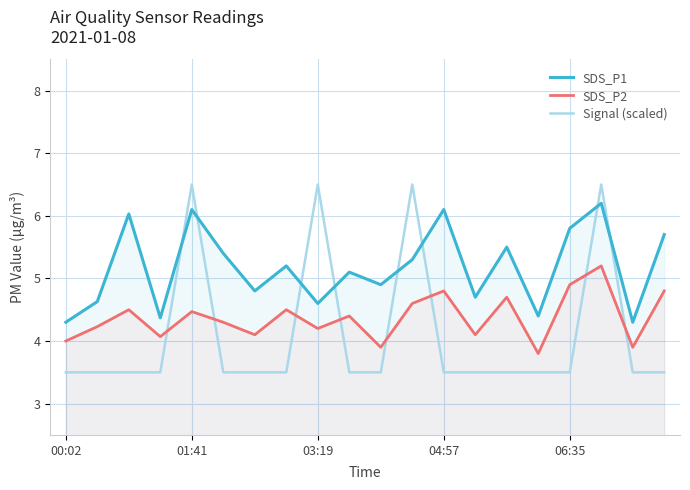

True or false: SDS_P1 has more than 2 points higher than both neighbors.

True